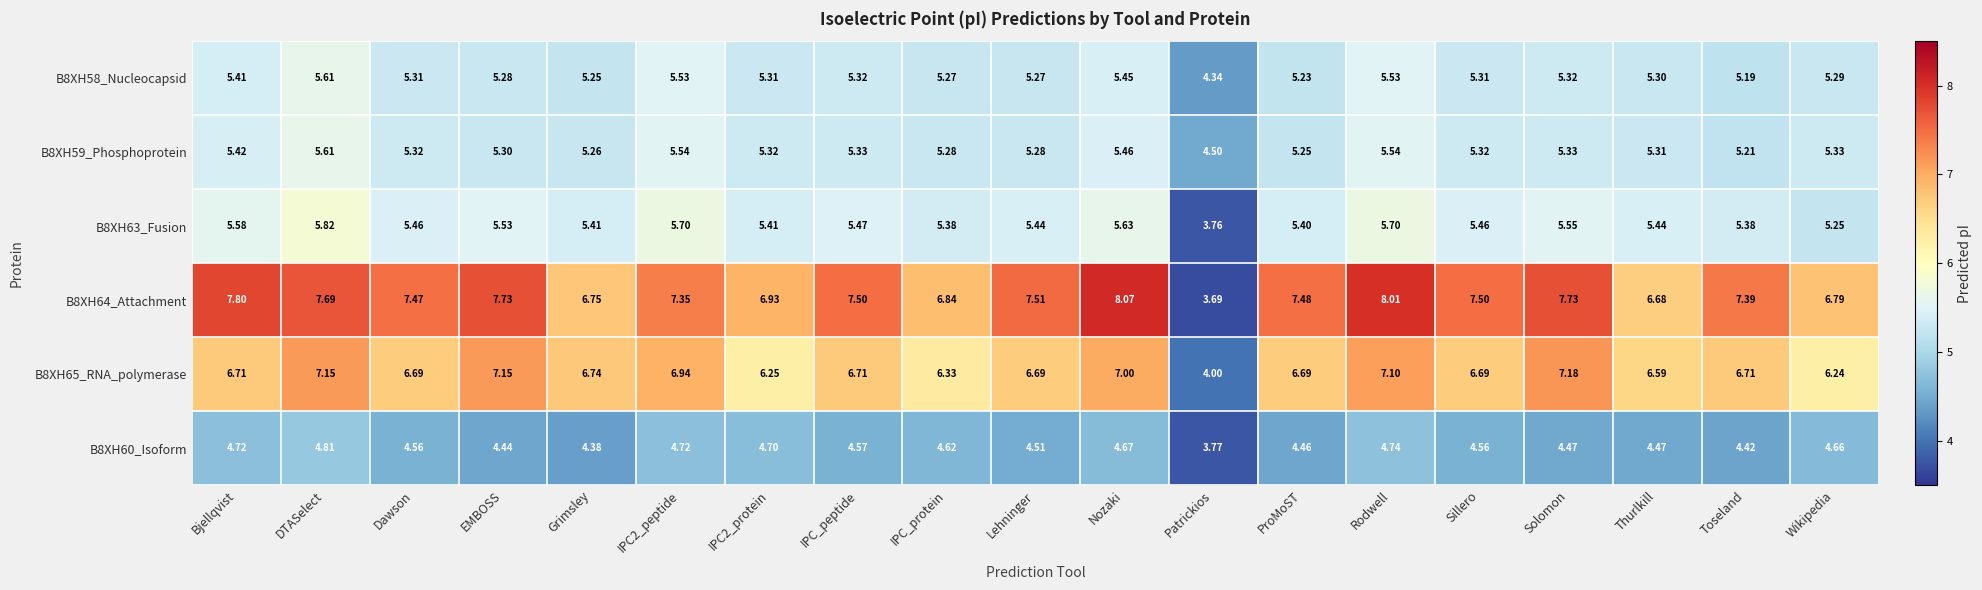

Which category has the highest value in the B8XH58_Nucleocapsid series?

DTASelect